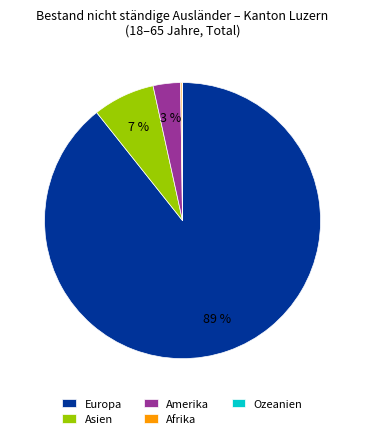

Which slice is the largest?

Europa